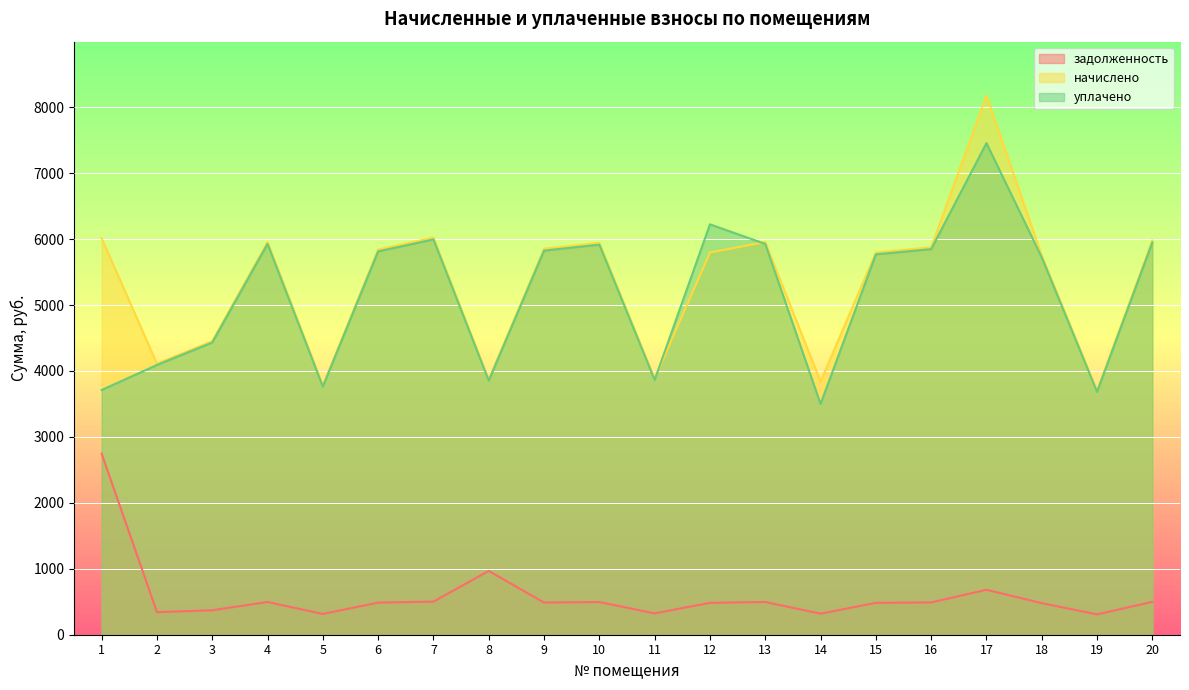

Which series has the largest total across all categories?

начислено